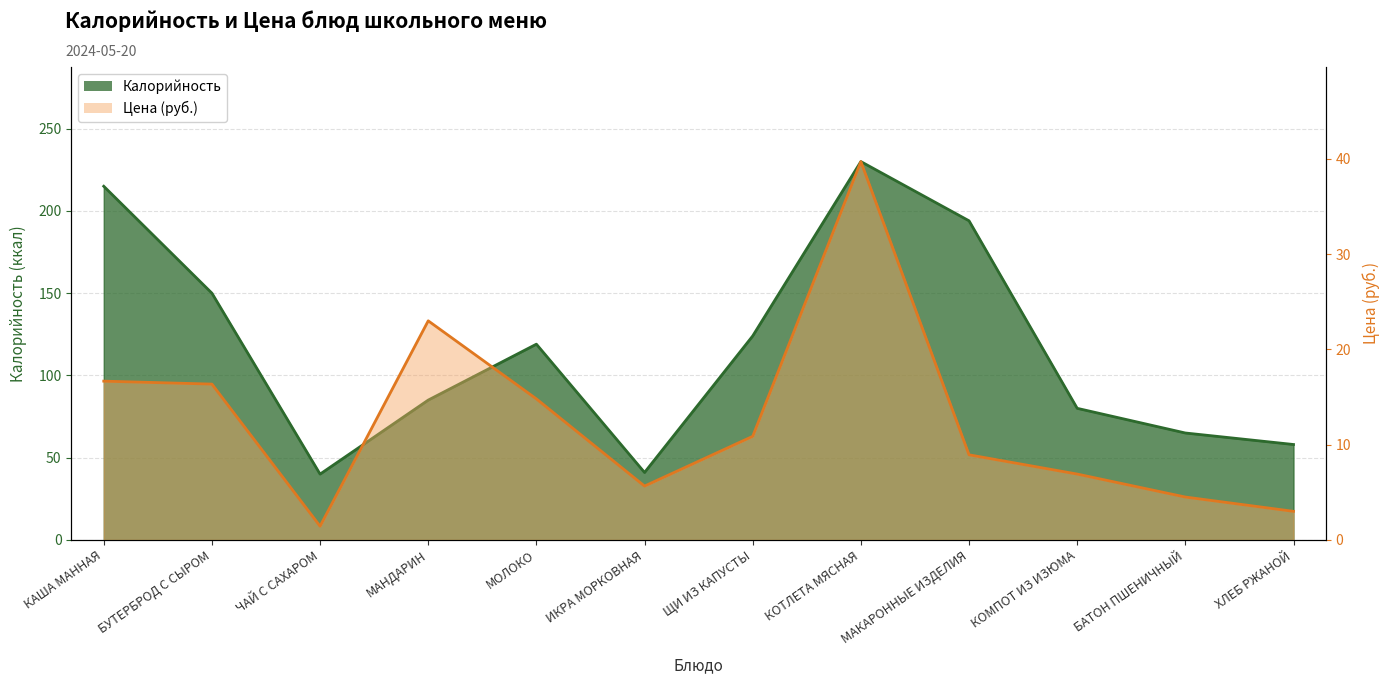

What is the total value across all series at МАКАРОННЫЕ ИЗДЕЛИЯ?

202.9